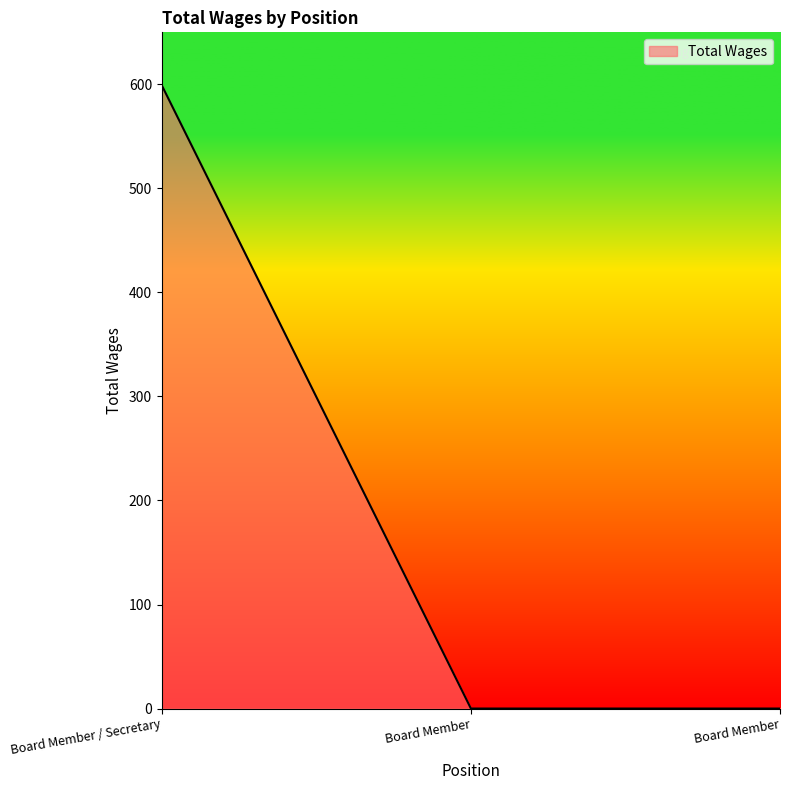

Count the number of categories in the chart.

3